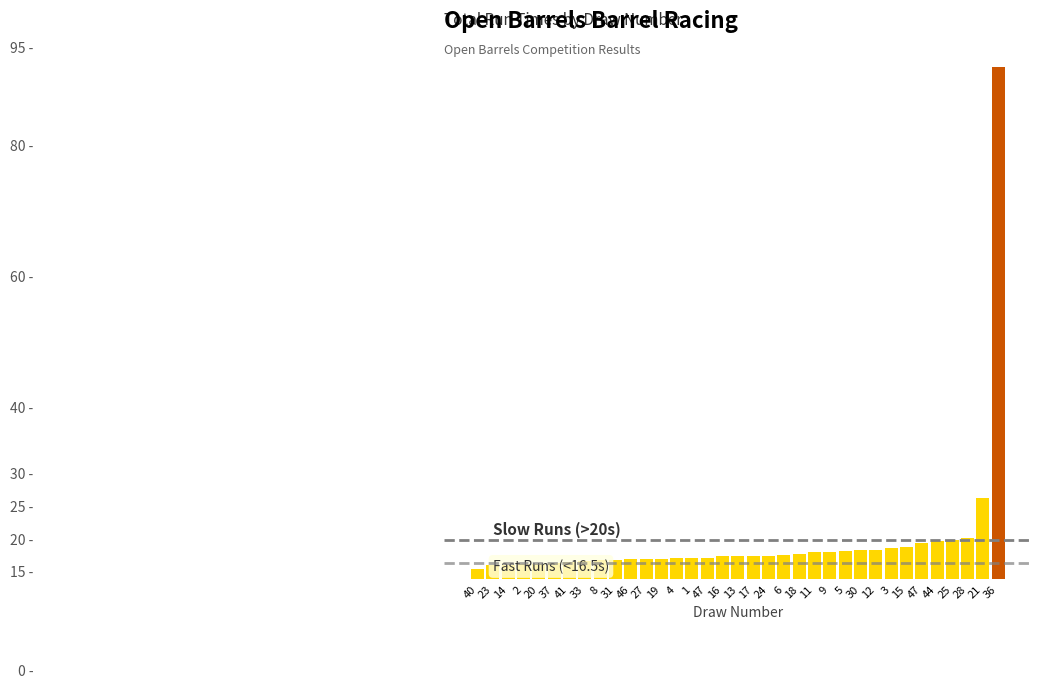

What is the change in value from 18 to 36?

+74.2